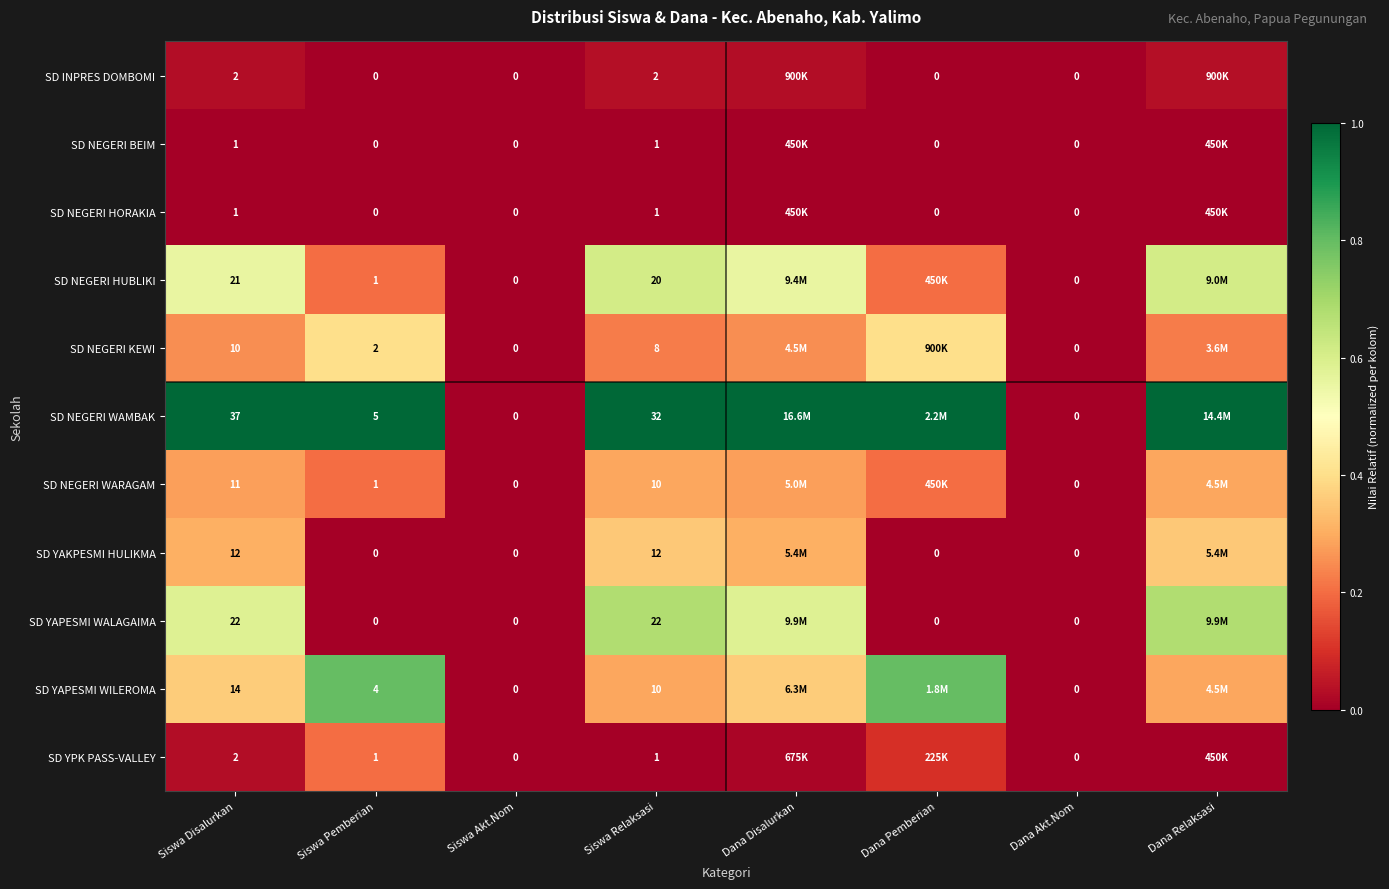

Between Siswa Disalurkan and Siswa Akt.Nom, which series saw the biggest shift?

SD NEGERI WAMBAK